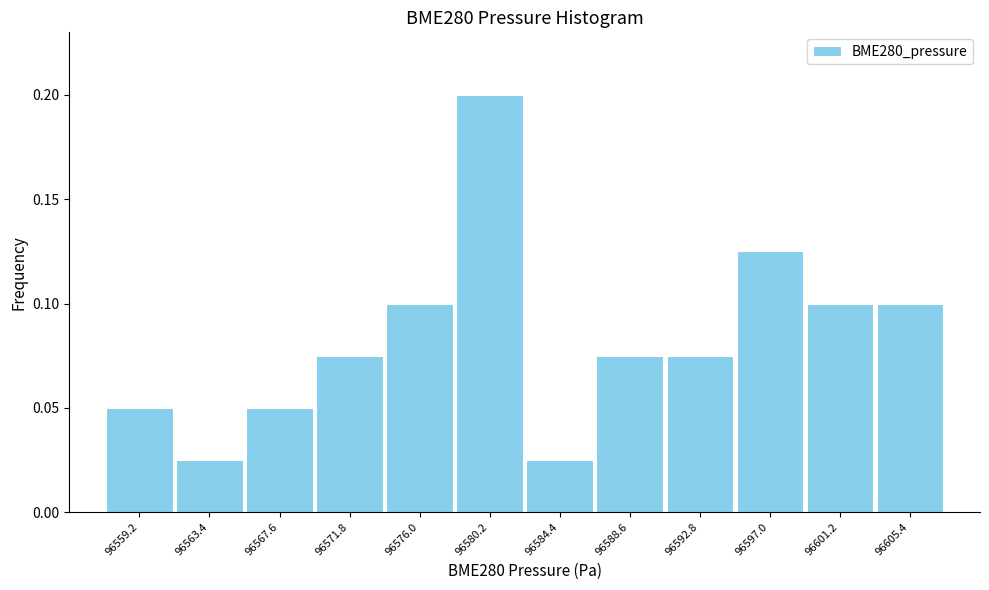

Reading left to right, transcribe this chart: for each bar, give the range it covers on the x-axis and its height. Neither the bar edges nor the heights are printed on the chart, so give them approximately, as read against the axes.

96557.0 to 96561.5: 0.050
96561.5 to 96565.5: 0.025
96565.5 to 96569.5: 0.050
96569.5 to 96574.0: 0.075
96574.0 to 96578.0: 0.100
96578.0 to 96582.5: 0.200
96582.5 to 96586.5: 0.025
96586.5 to 96590.5: 0.075
96590.5 to 96595.0: 0.075
96595.0 to 96599.0: 0.125
96599.0 to 96603.5: 0.100
96603.5 to 96607.5: 0.100